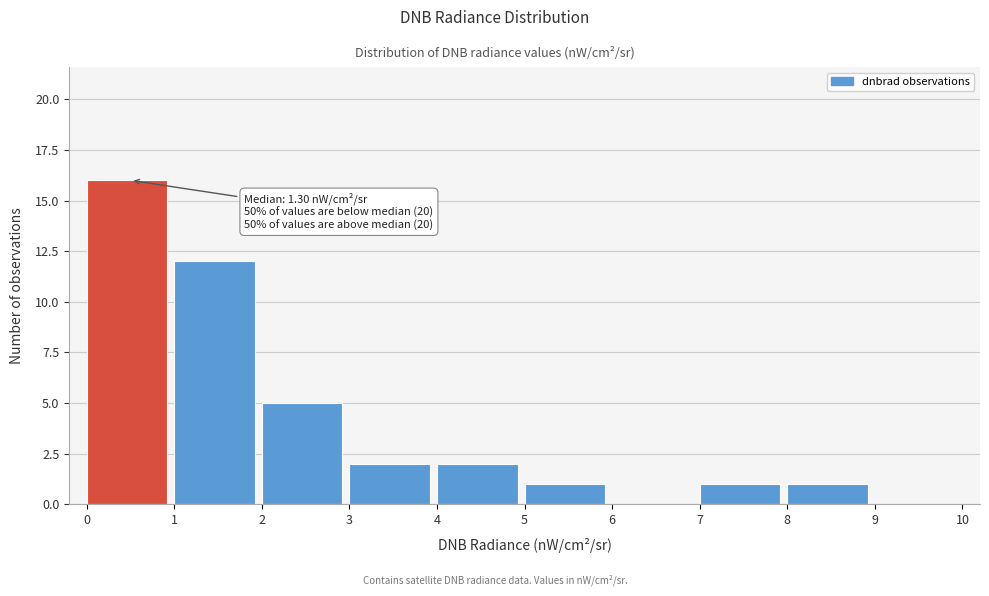

Over which range of the x-axis is the bar tallest?

0 to 1